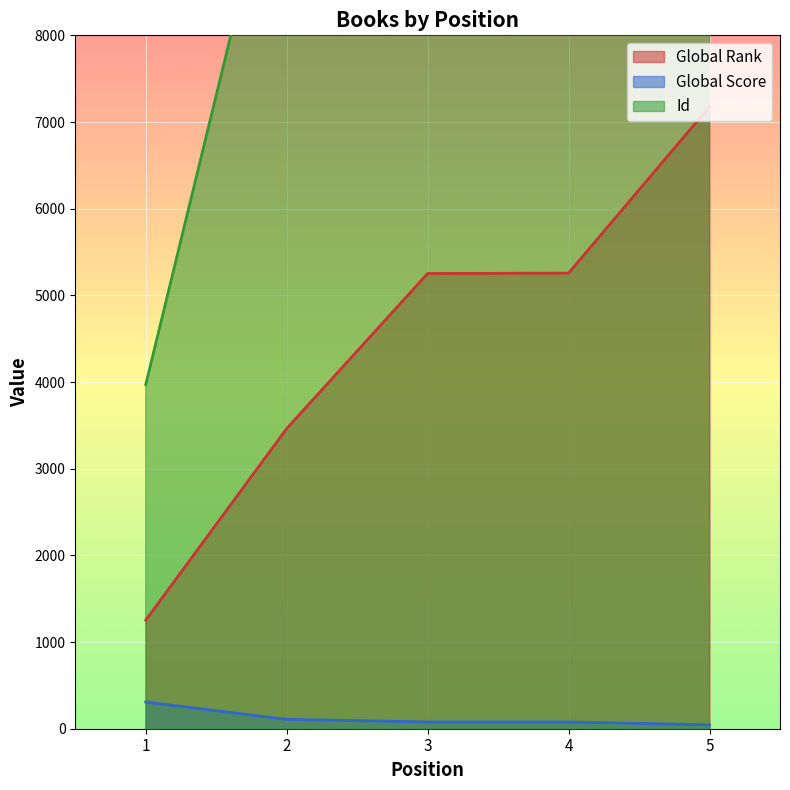

What is the spread (max minus min) of values at 4?

11245